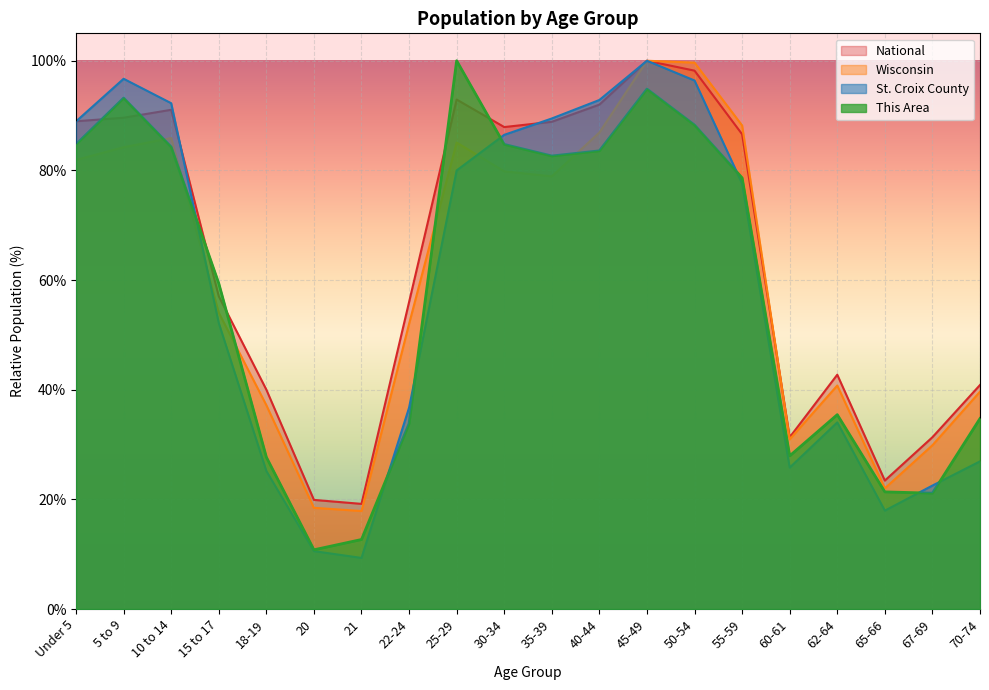

Which series changed the most between 20 and 67-69?

St. Croix County